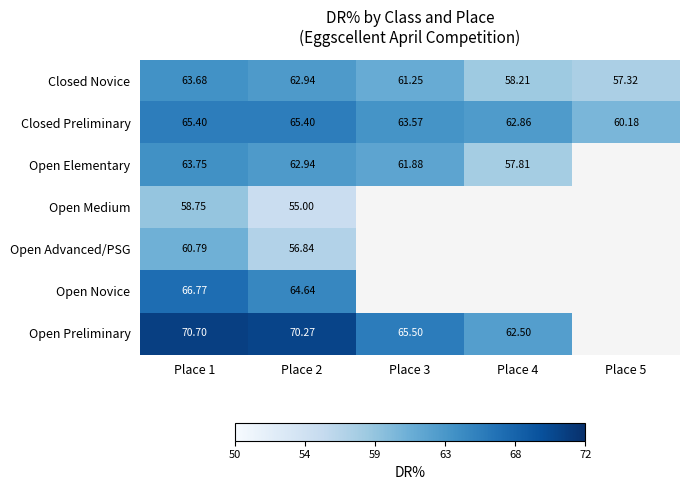

Is the value of Open Advanced/PSG at Place 1 greater than the value of Closed Novice at Place 5?

Yes